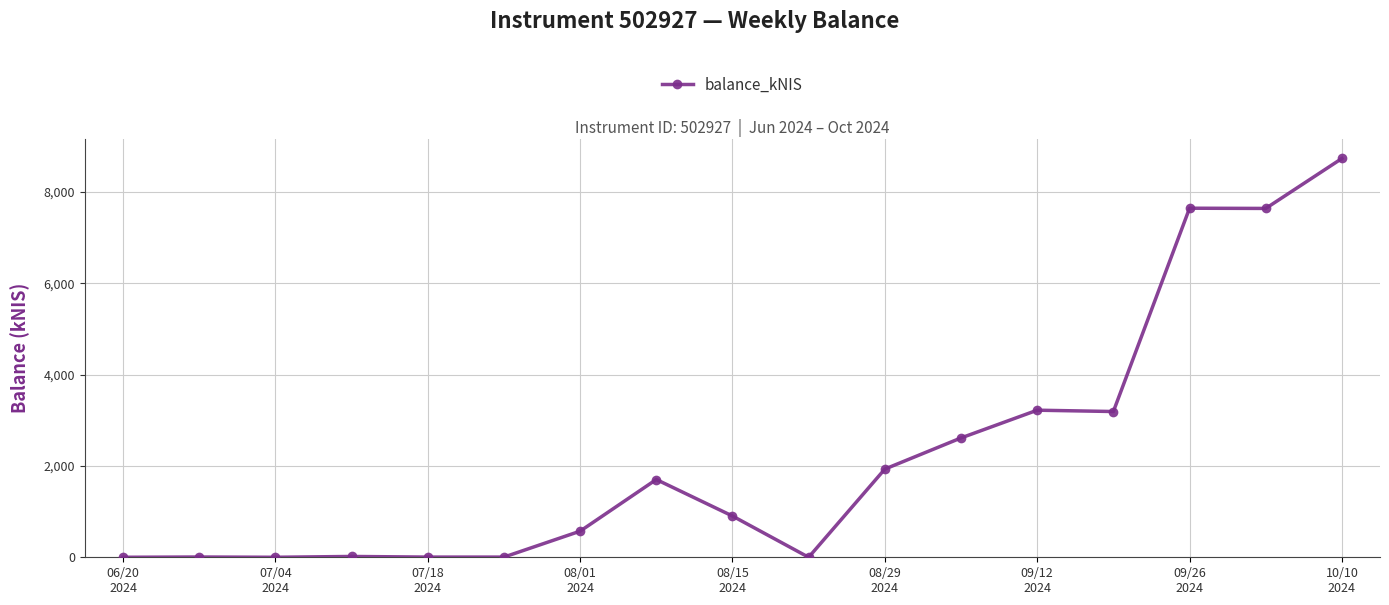

True or false: the data has more than 0 interior local peaks.

True